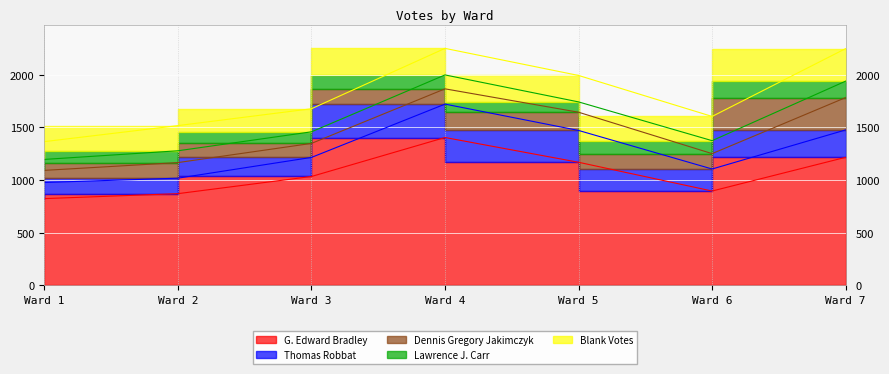

Reading left to right, extract all data points from this chart.

G. Edward Bradley: Ward 1=824	Ward 2=871	Ward 3=1034	Ward 4=1404	Ward 5=1169	Ward 6=896	Ward 7=1216
Thomas Robbat: Ward 1=153	Ward 2=147	Ward 3=181	Ward 4=317	Ward 5=302	Ward 6=209	Ward 7=260
Dennis Gregory Jakimczyk: Ward 1=115	Ward 2=148	Ward 3=133	Ward 4=145	Ward 5=173	Ward 6=146	Ward 7=307
Lawrence J. Carr: Ward 1=104	Ward 2=112	Ward 3=110	Ward 4=132	Ward 5=98	Ward 6=123	Ward 7=156
Blank Votes: Ward 1=169	Ward 2=239	Ward 3=219	Ward 4=252	Ward 5=251	Ward 6=230	Ward 7=309